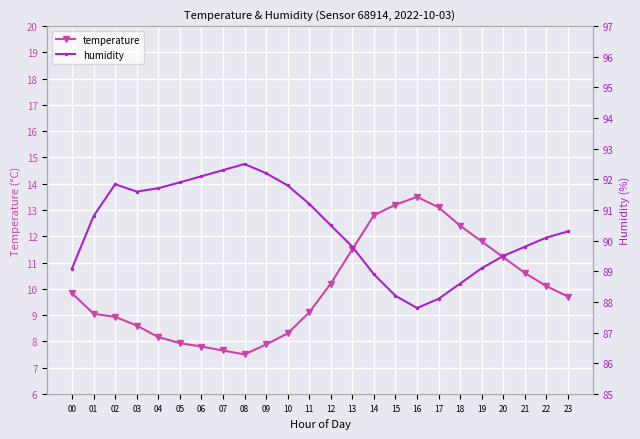

Is it true that humidity equals 146.4 at 03?

False